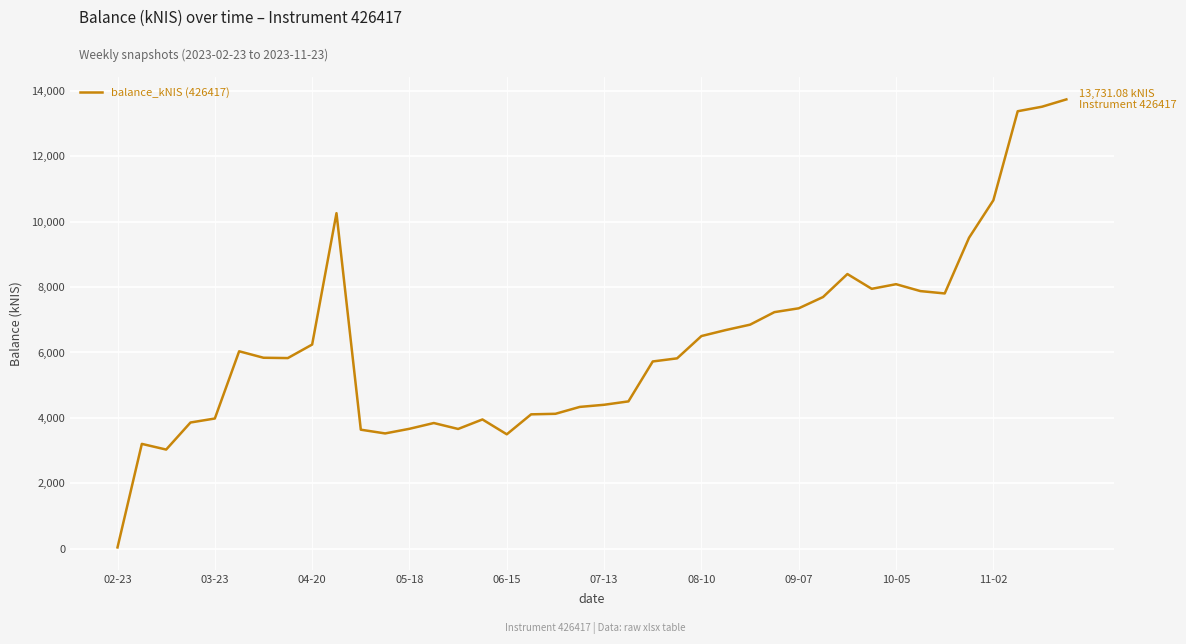

What is the maximum value shown in the chart?

13731.1